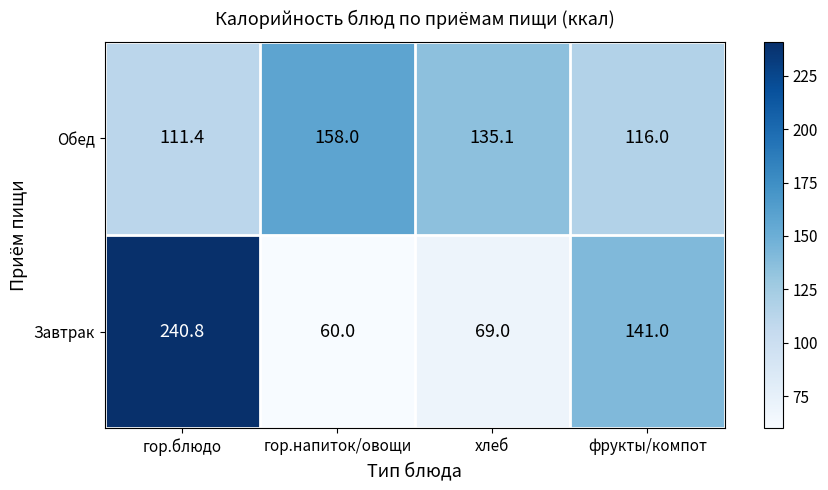

At which label does Обед reach its minimum?

гор.блюдо